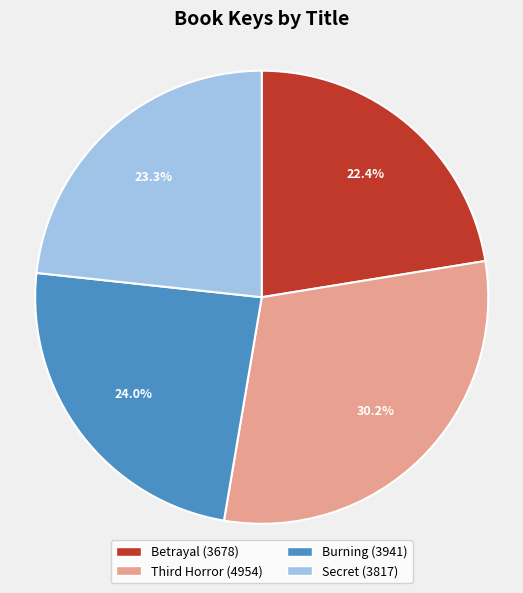

To the nearest percent, what percentage of the pie is Burning?

24%